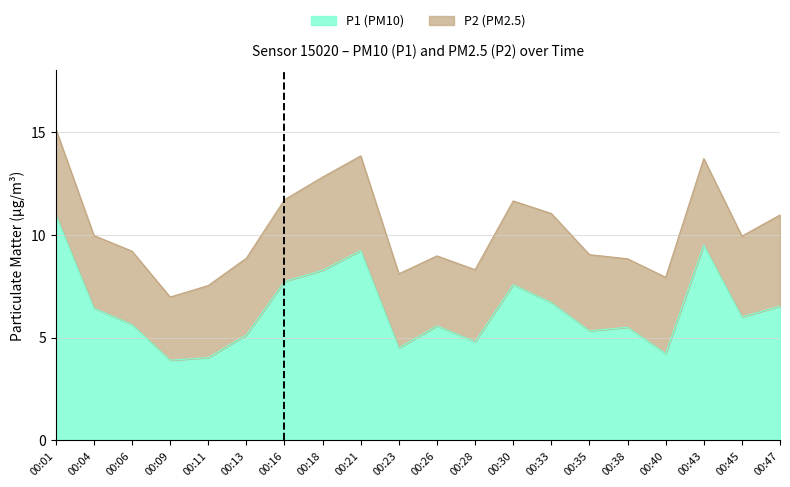

What is the smallest value displayed?

3.9